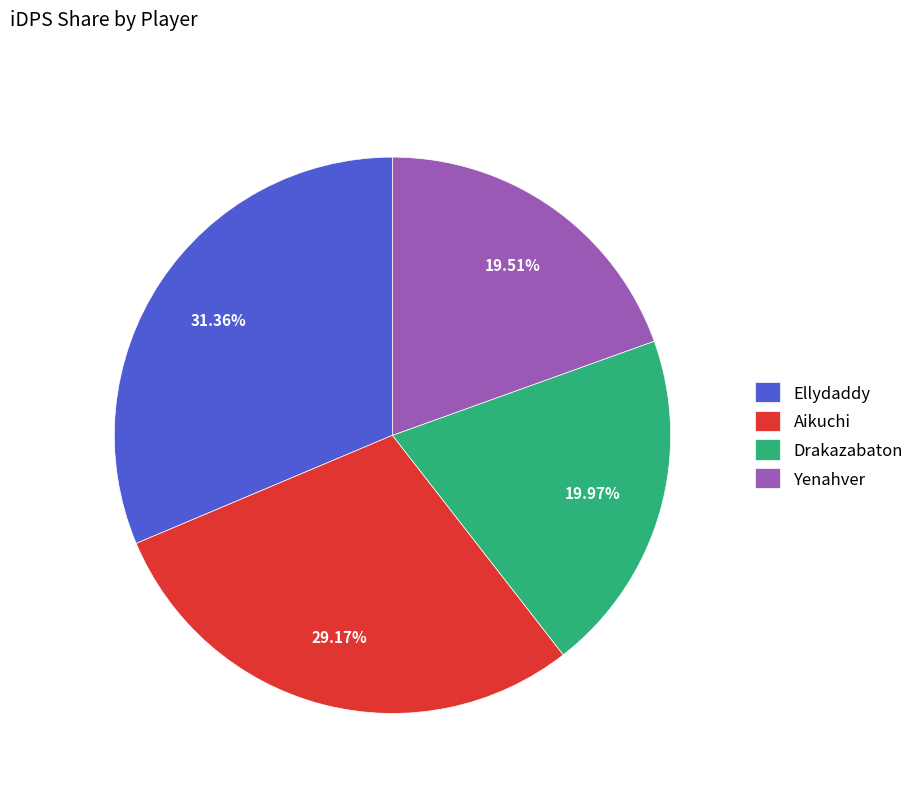

What is the ratio of the value at Aikuchi to the value at Ellydaddy?

0.9